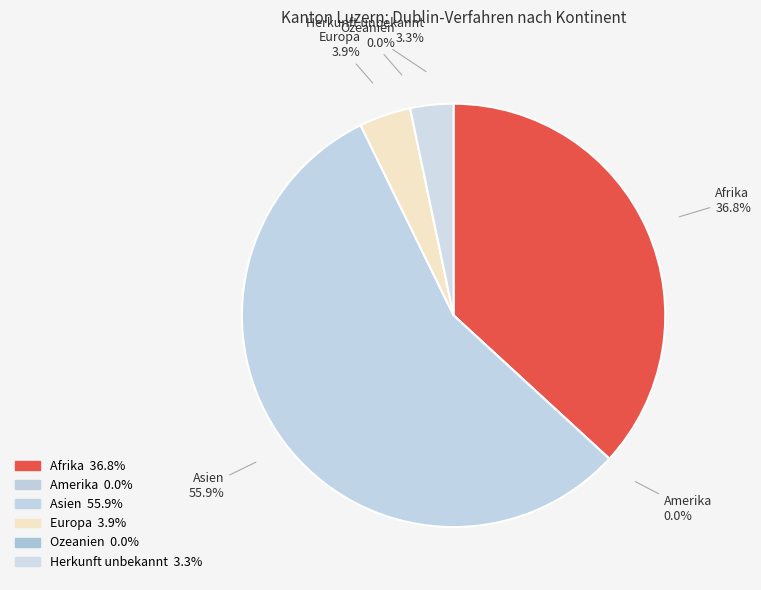

Which category has the smallest portion of the pie?

Amerika